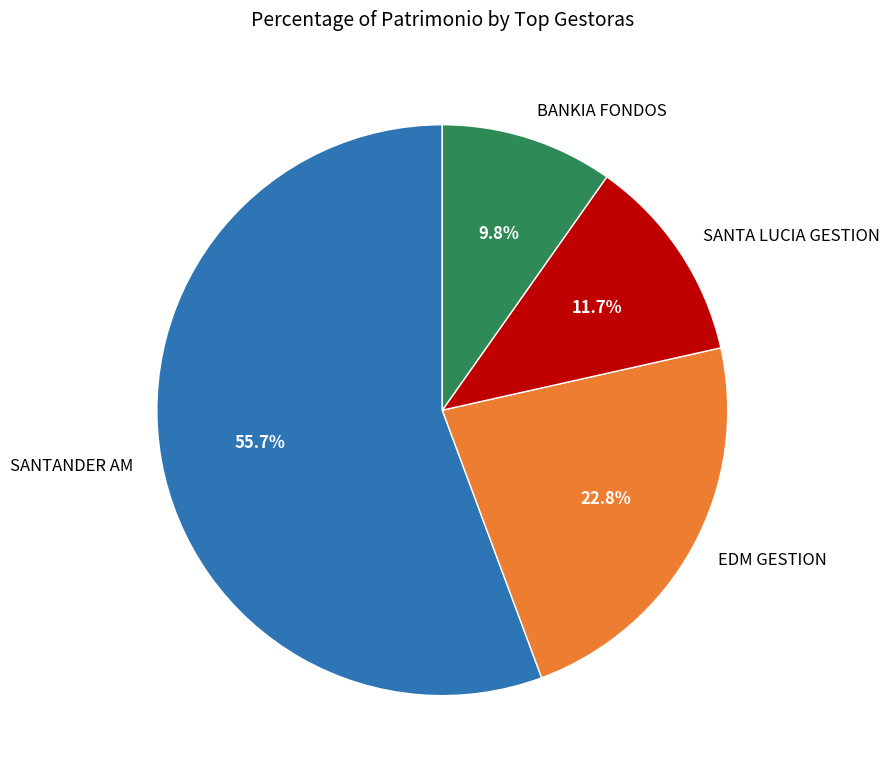

What is the smallest slice in the pie chart?

BANKIA FONDOS